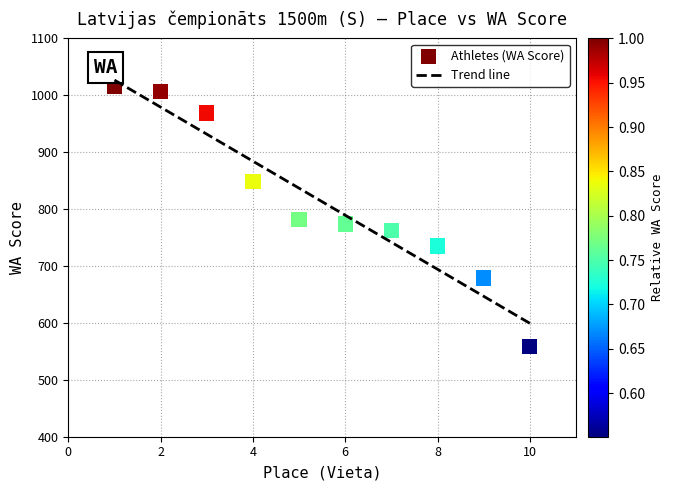

What is the range of Y values (max minus min)?

456